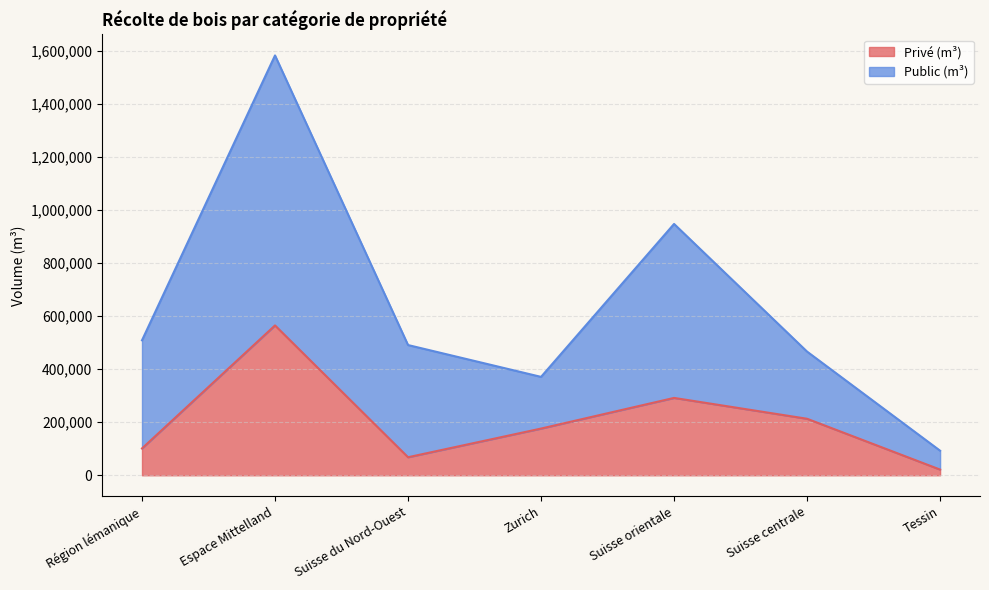

True or false: Public (m³) and Privé (m³) cross at least once.

False